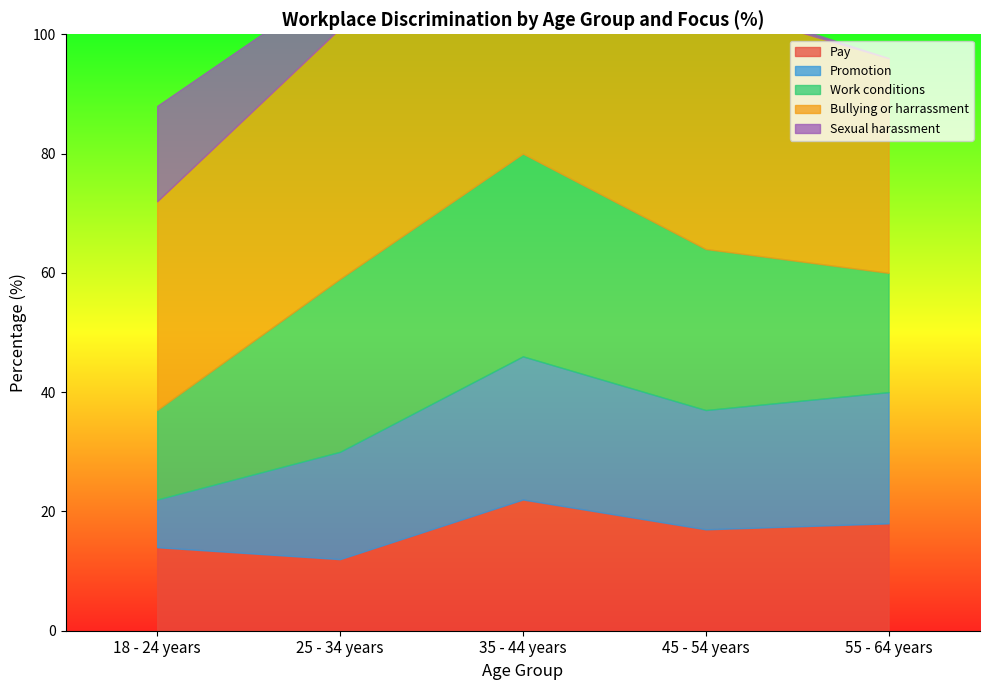

Where is Pay nearest to the value 17?

45 - 54 years